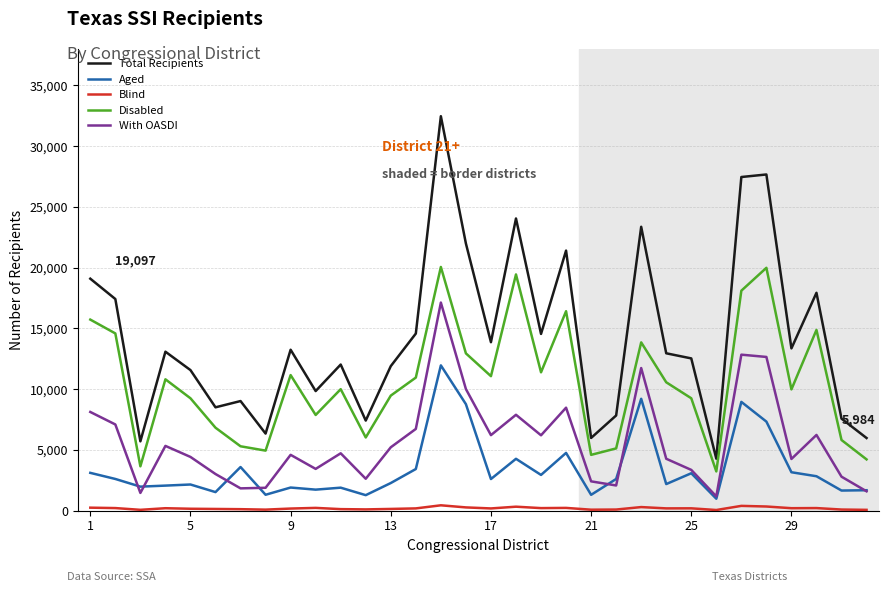

List the series in order of their overall mean, lowest first.

Blind, Aged, With OASDI, Disabled, Total Recipients